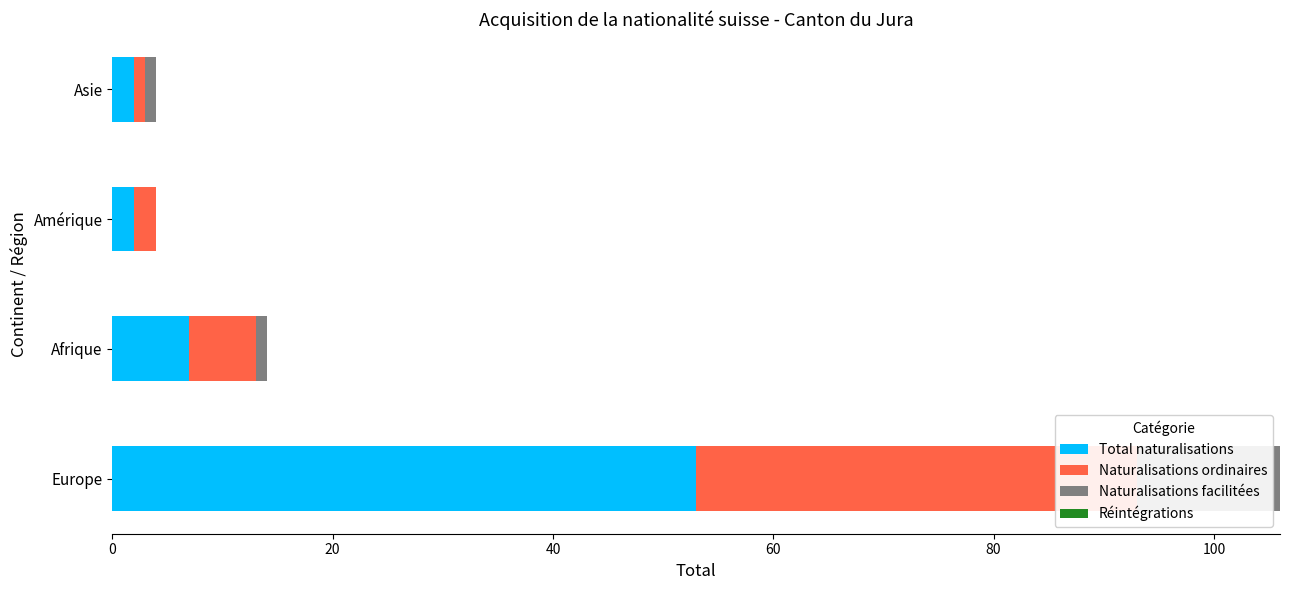

List the series in order of their overall mean, highest first.

Total naturalisations, Naturalisations ordinaires, Naturalisations facilitées, Réintégrations